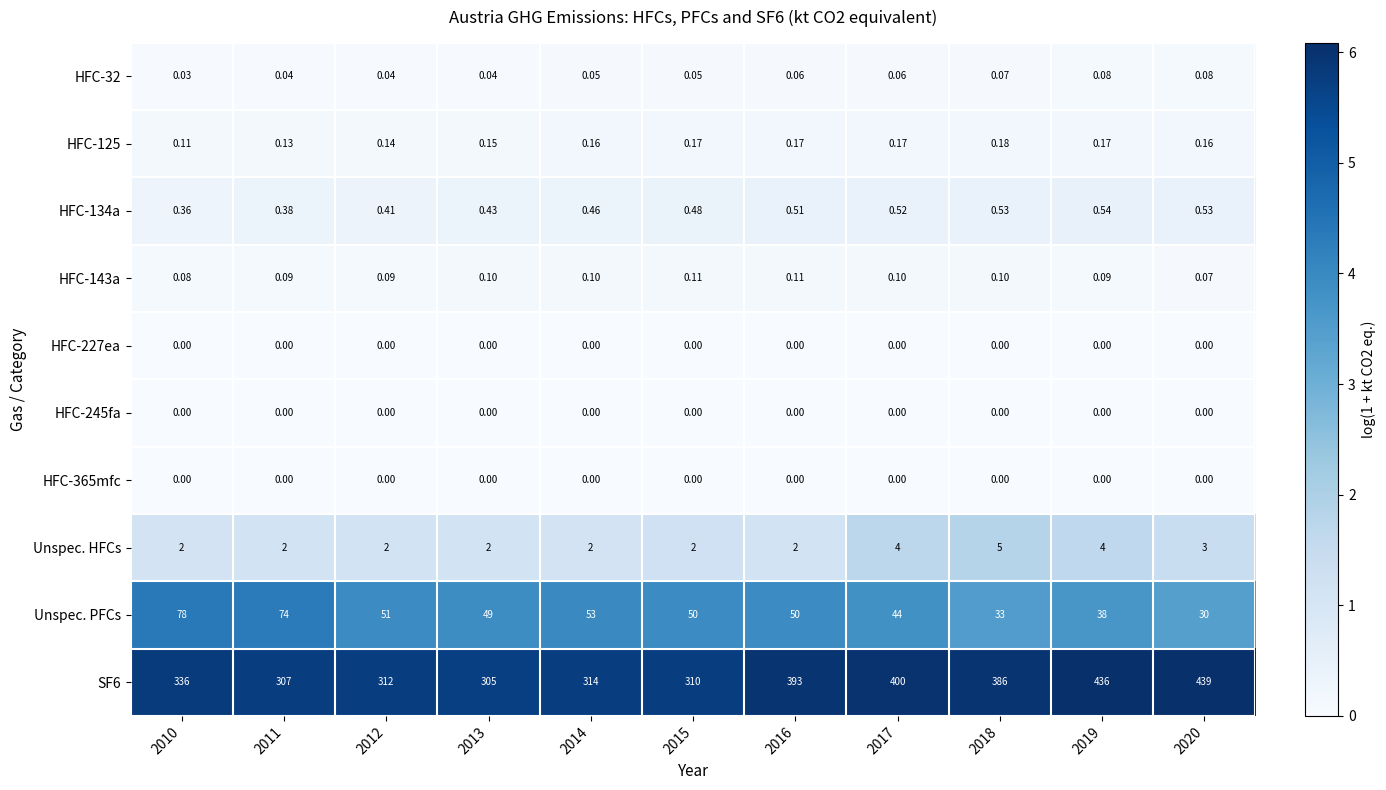

What is the spread (max minus min) of values at 2017?

400.0